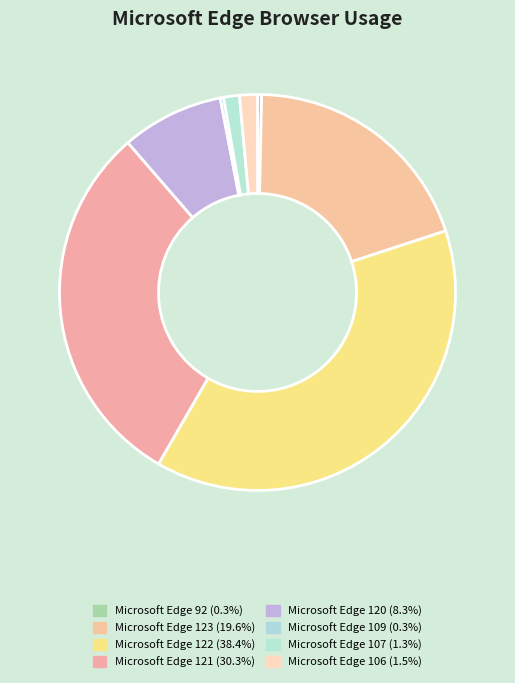

To the nearest percent, what portion does Microsoft Edge 106 represent?

1%